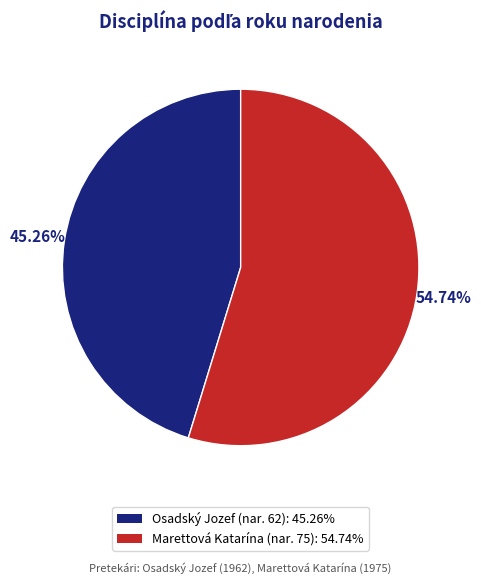

Does any single category account for the majority?

Yes